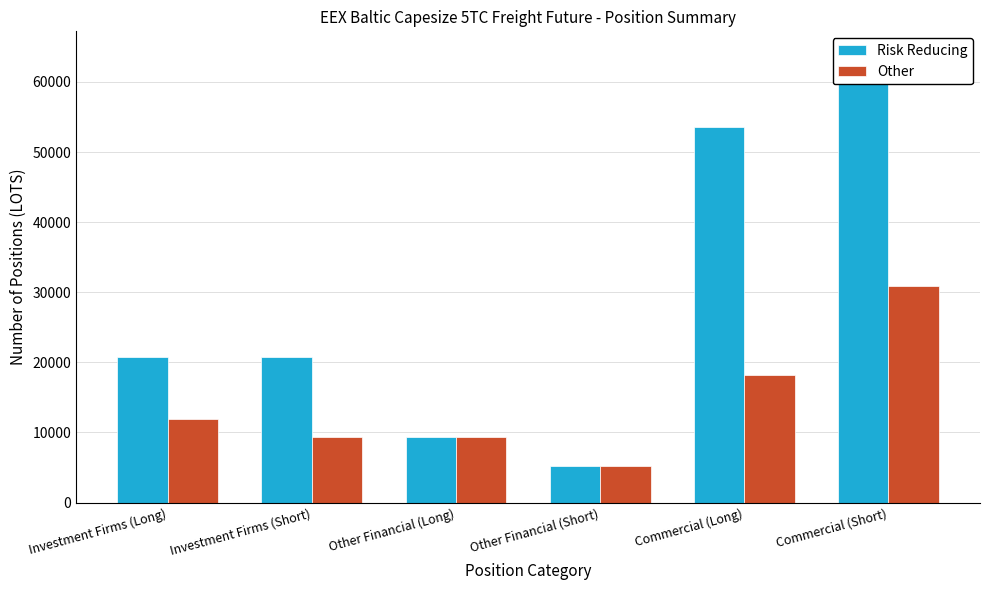

What value does the Other series have at Other Financial (Short)?

5214.0